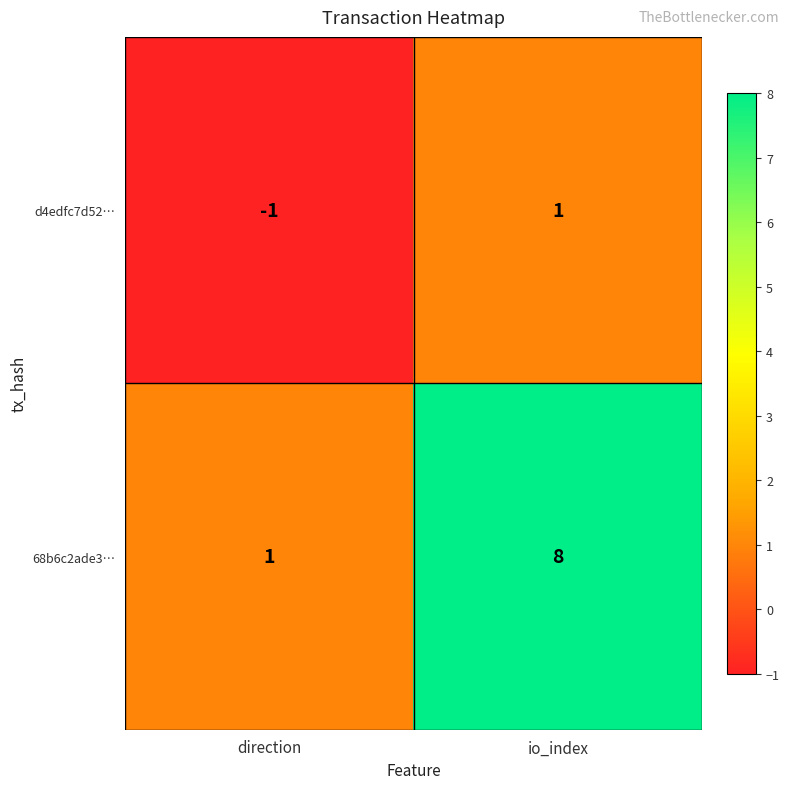

Reading right to left, transcribe all the data shown in this chart.

d4edfc7d52…: 1	-1
68b6c2ade3…: 8	1